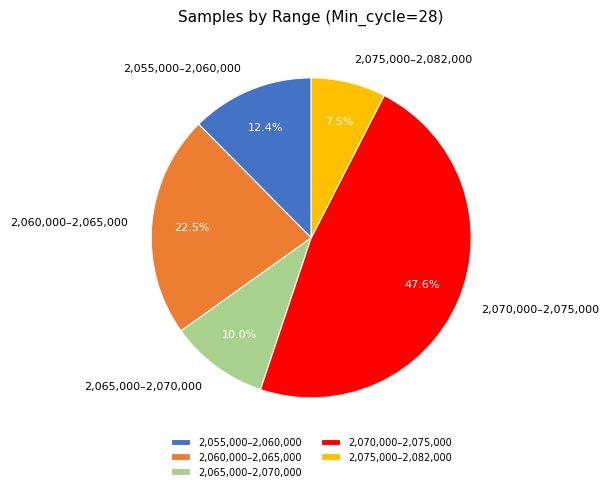

Rank the categories by value from lowest to highest.

2,075,000–2,082,000, 2,065,000–2,070,000, 2,055,000–2,060,000, 2,060,000–2,065,000, 2,070,000–2,075,000